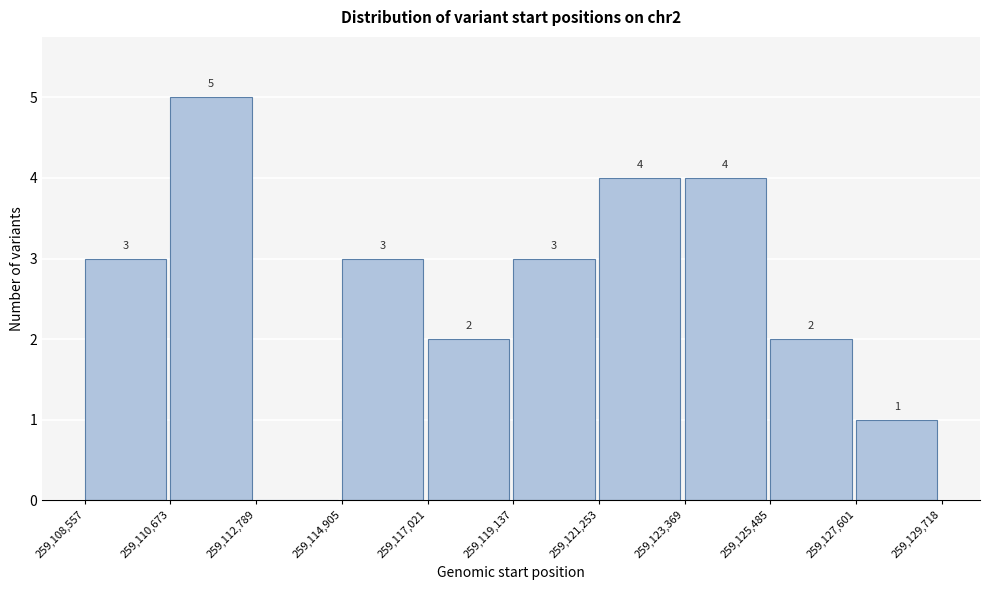

Over which range of the x-axis is the bar tallest?

259,110,673 to 259,112,789